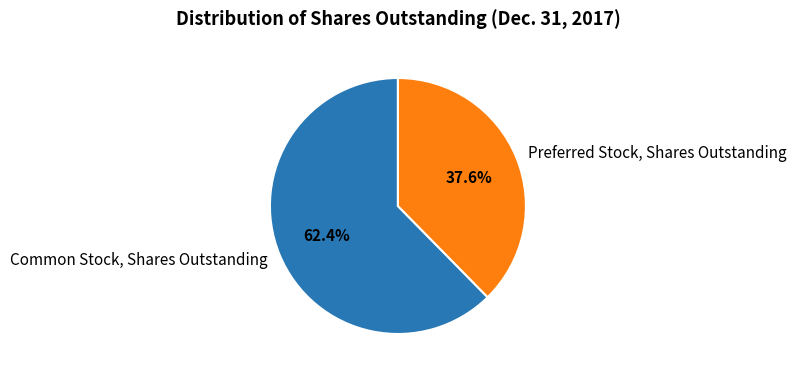

Which slice is the largest?

Common Stock, Shares Outstanding